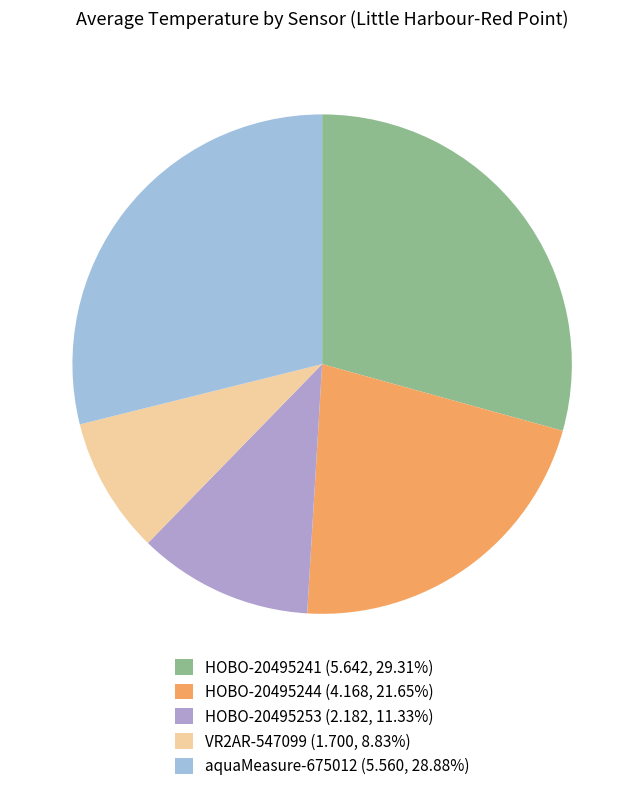

Is there any slice that represents more than half of the pie?

No